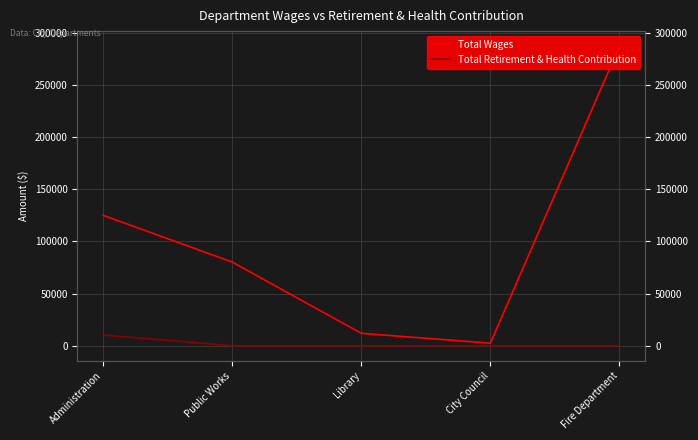

Does the chart display data point markers on the line(s)?

No